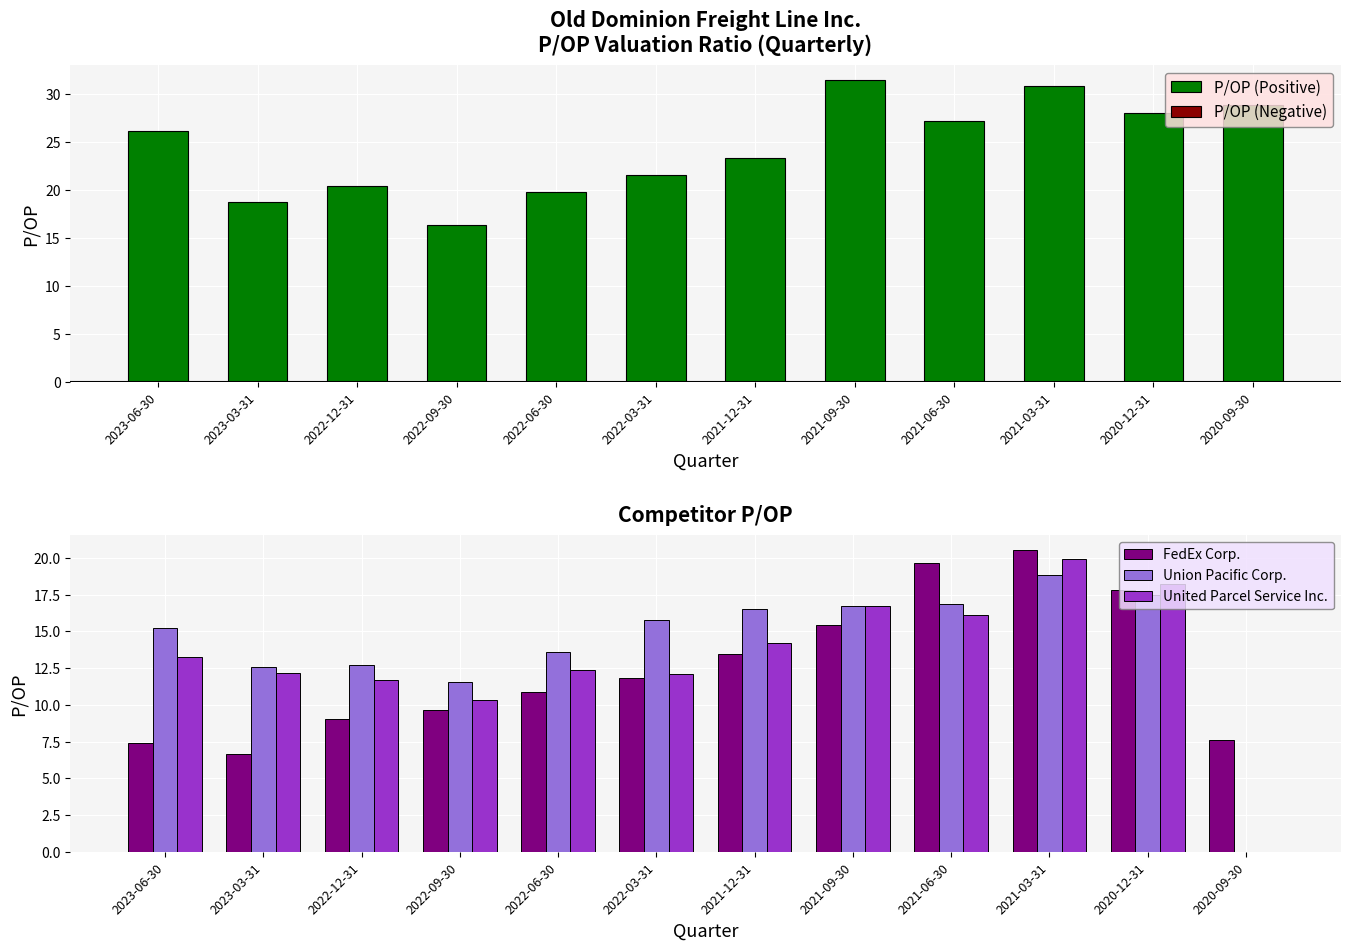

What is the average value of the FedEx Corp. series?

12.5